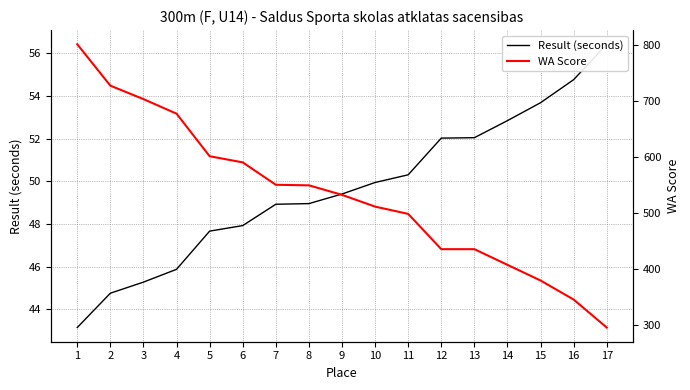

List the series in order of their overall mean, highest first.

WA Score, Result (seconds)